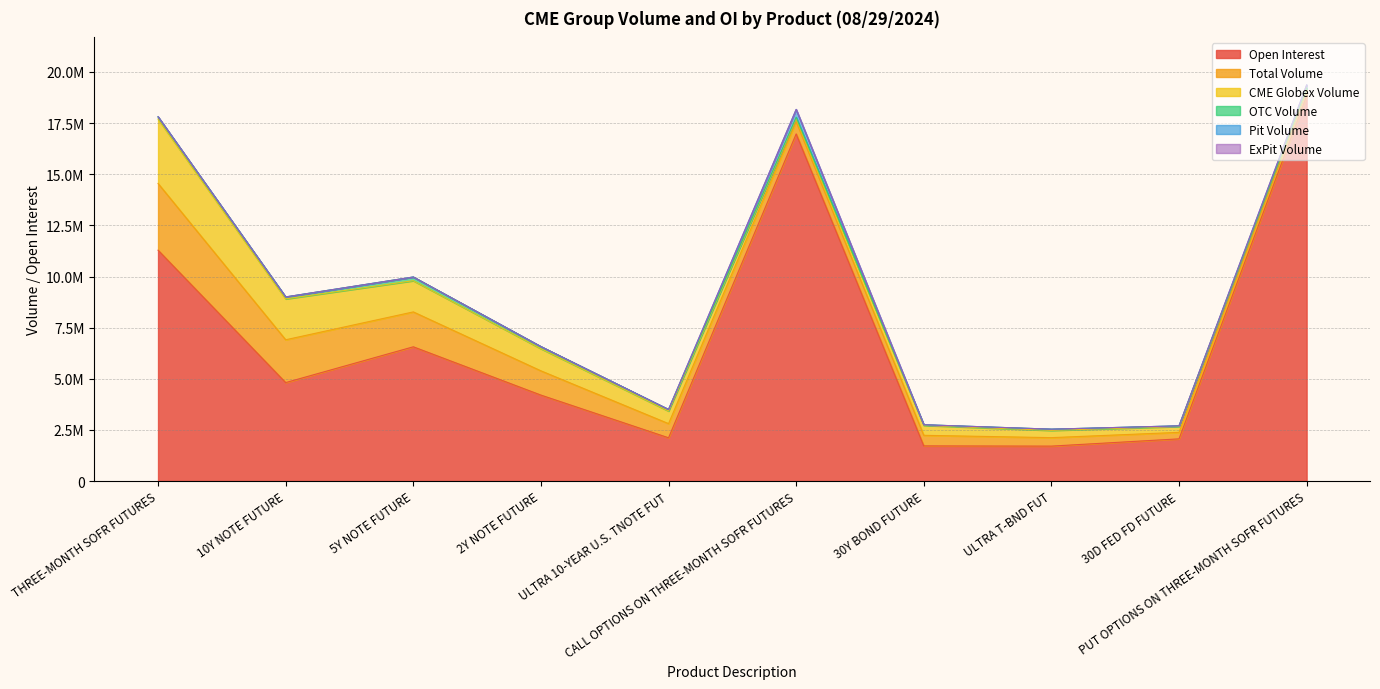

What is the label of the 4th point from the right?

30Y BOND FUTURE